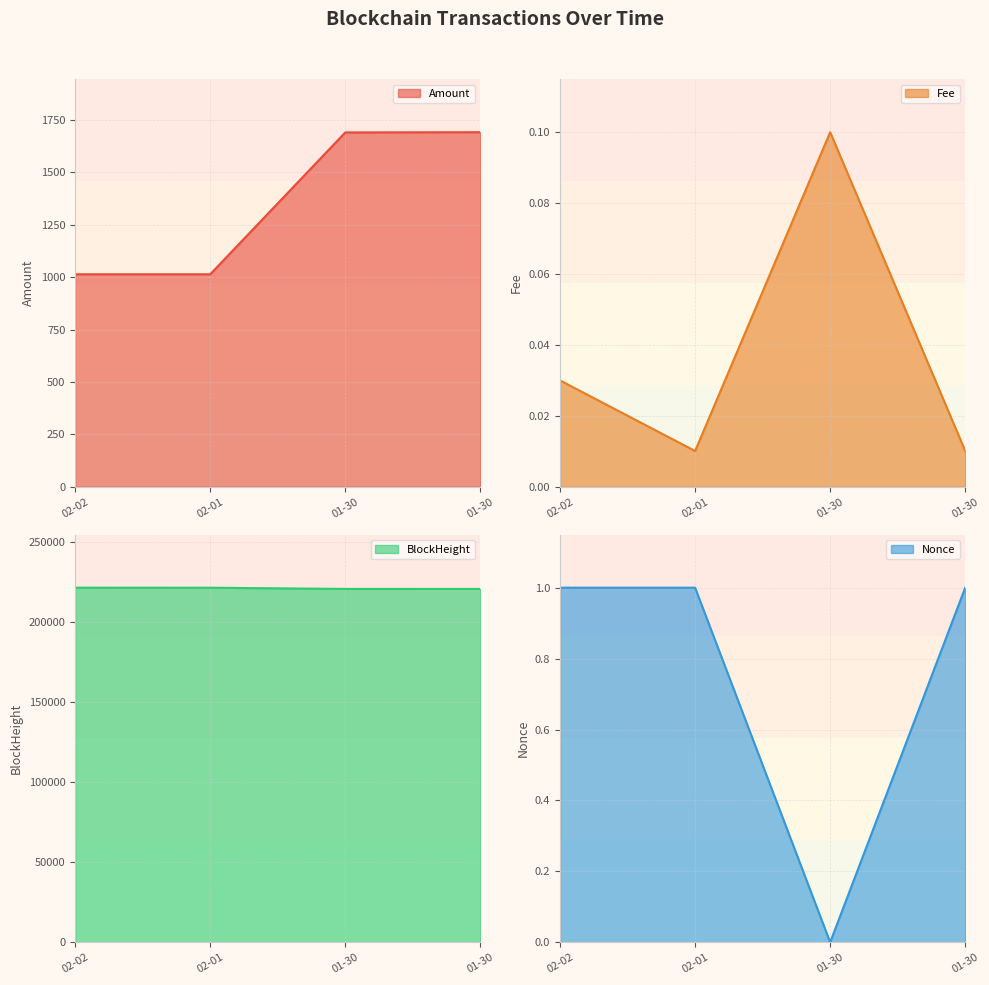

What is the label of the 1st point from the left?

02-02